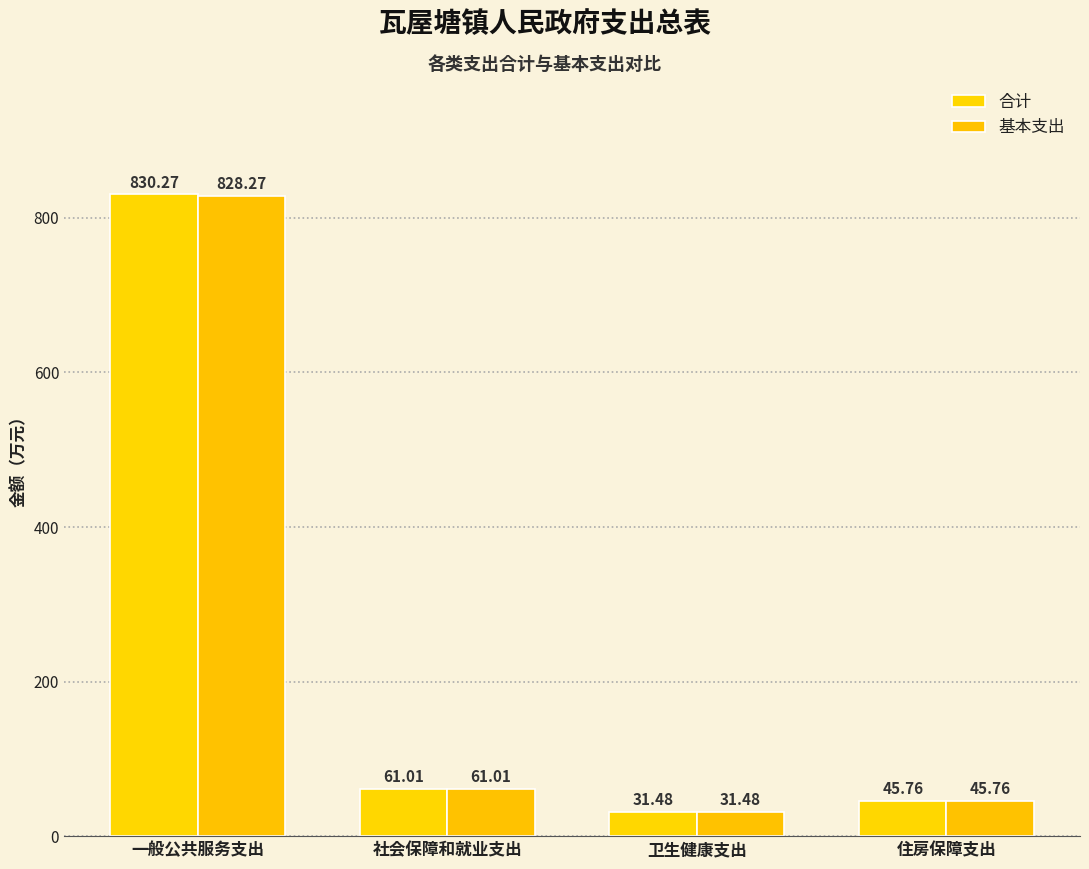

What is the label of the 4th bar from the right?

一般公共服务支出